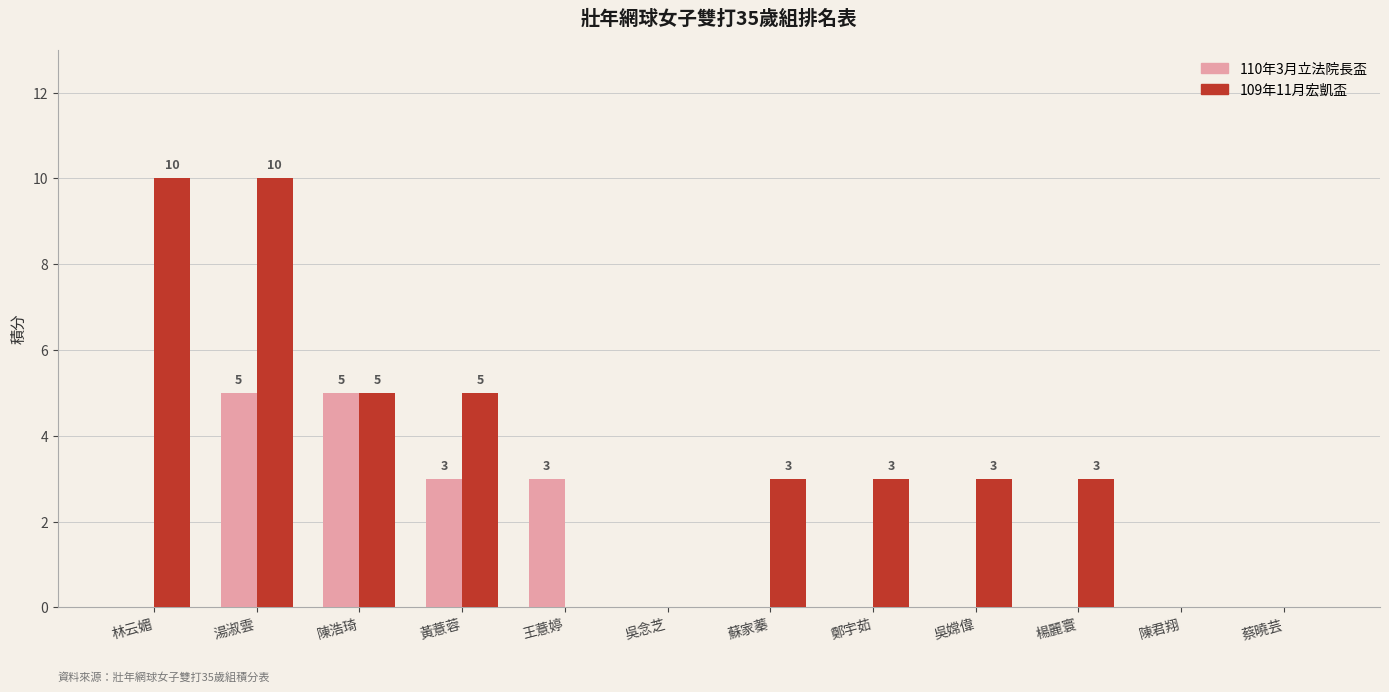

What is the maximum value for 109年11月宏凱盃?

10